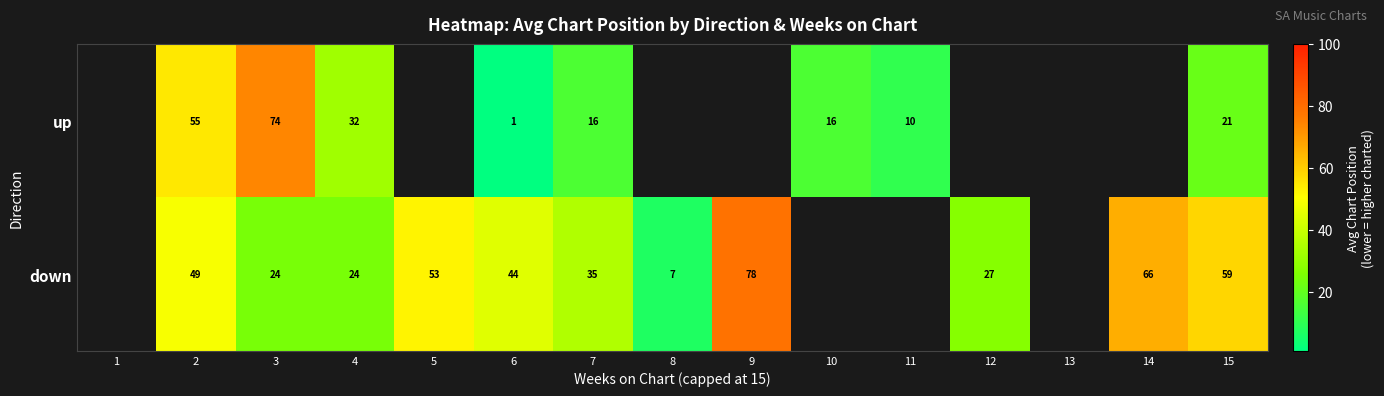

At which category is the sum across all series the highest?

2